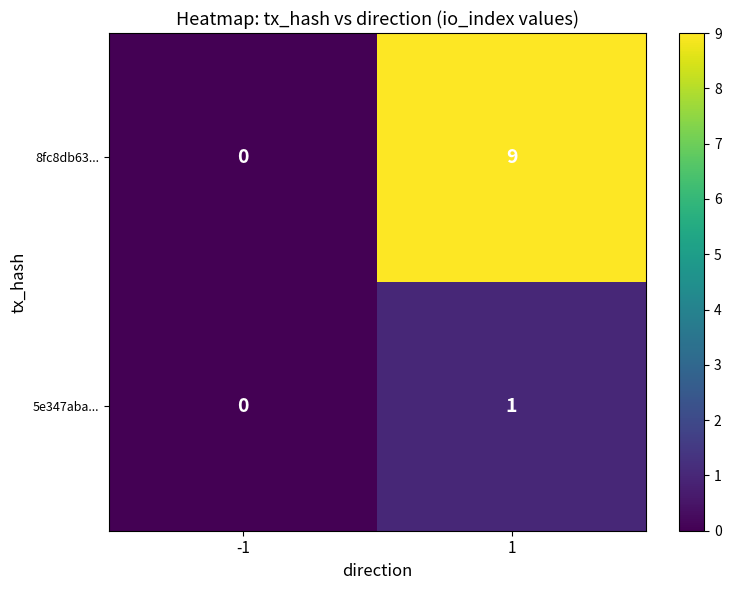

What is the maximum value for 5e347aba...?

1